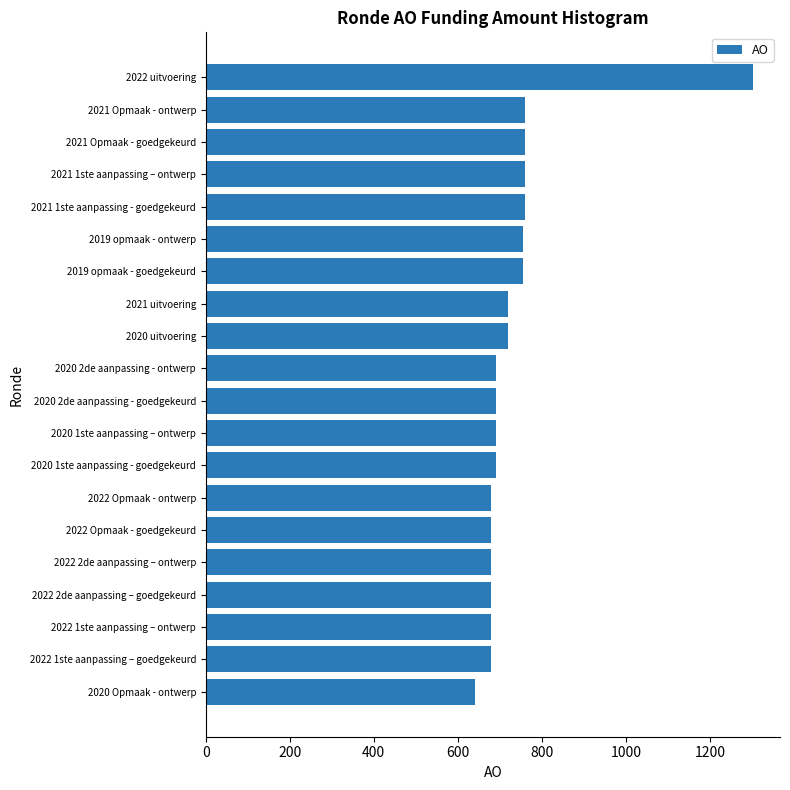

Read the value at 2021 uitvoering.

720